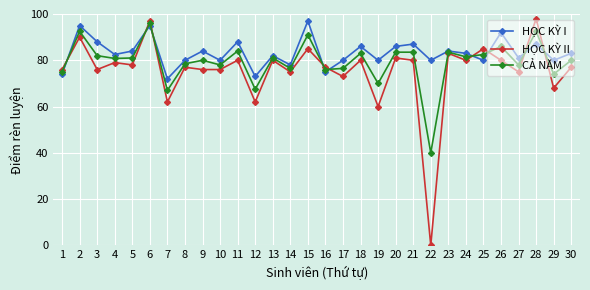

Where does the HỌC KỲ II series first go above 78?

2